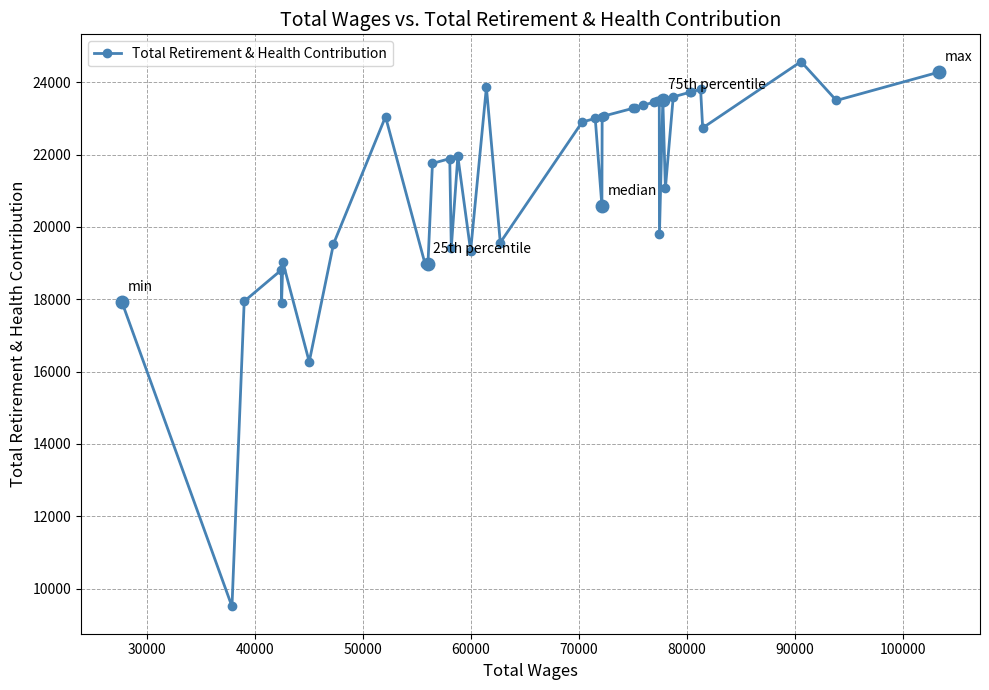

What is the difference between the maximum and minimum values?

15063